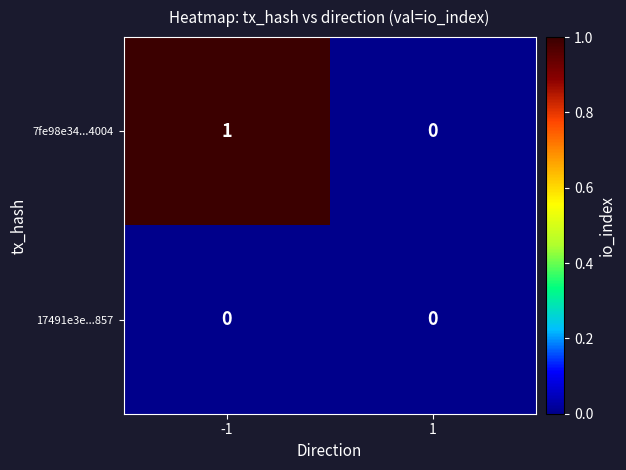

List the series in order of their overall mean, highest first.

7fe98e34...4004, 17491e3e...857